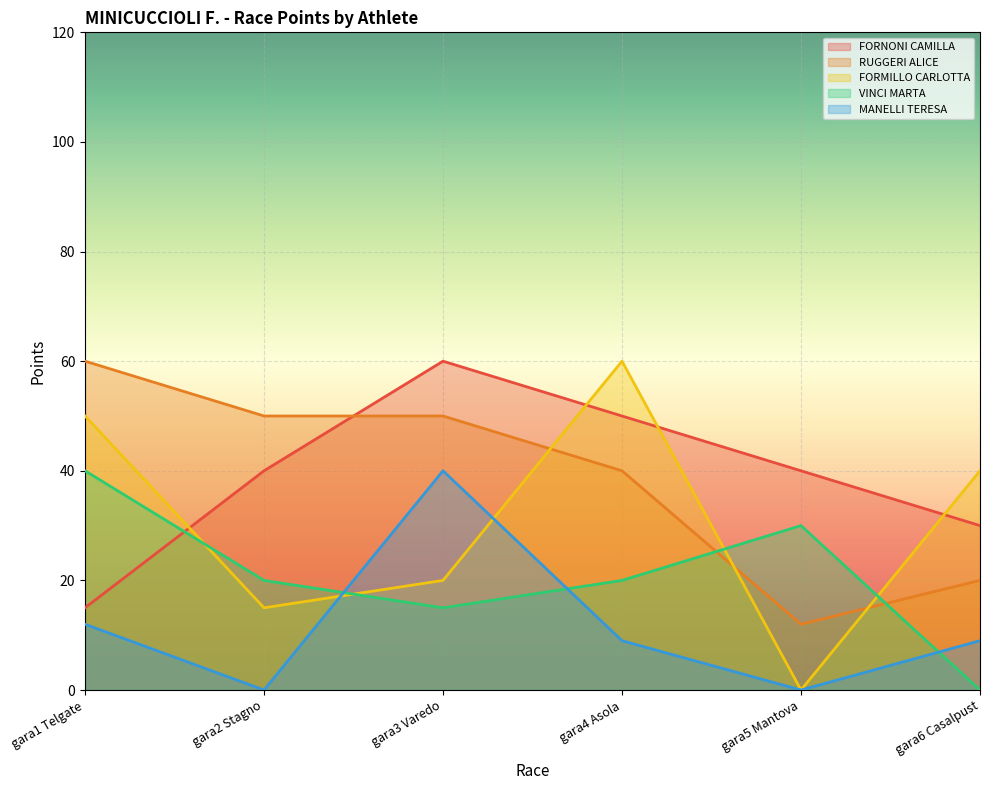

What is the difference between the highest and lowest values at gara3 Varedo?

45